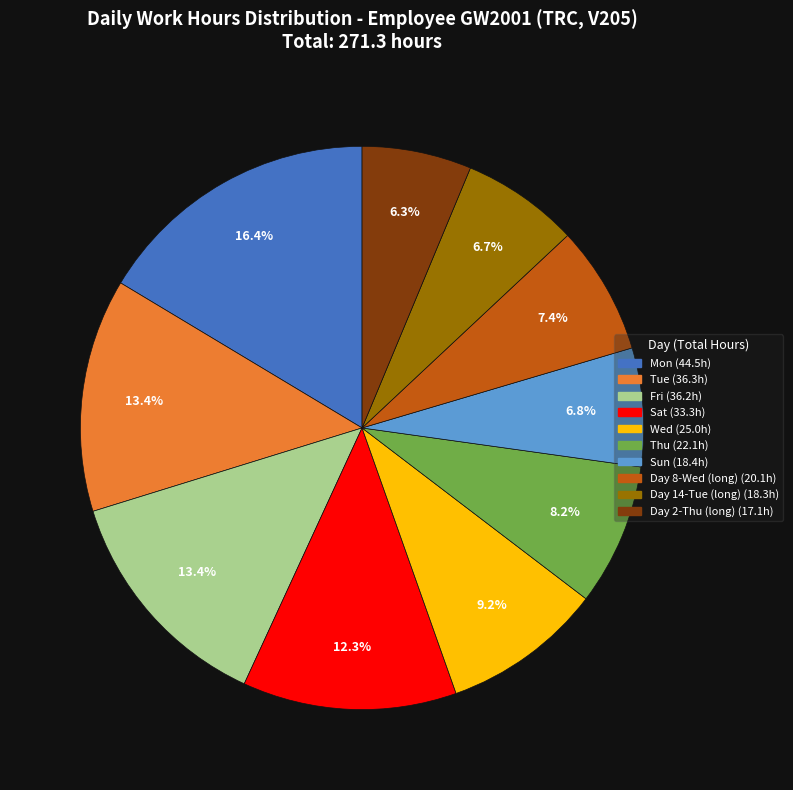

Does any single category account for the majority?

No